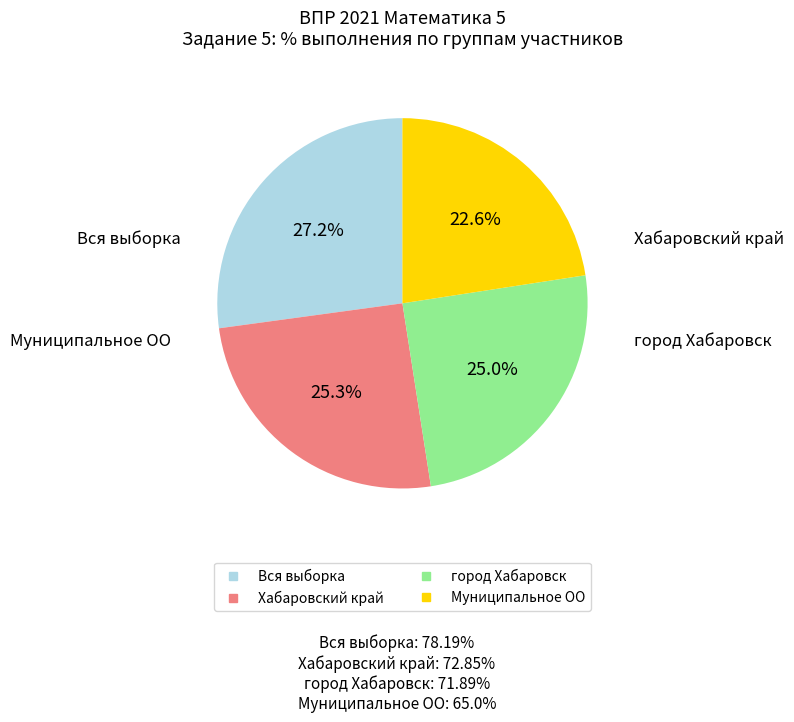

Does any single category account for the majority?

No